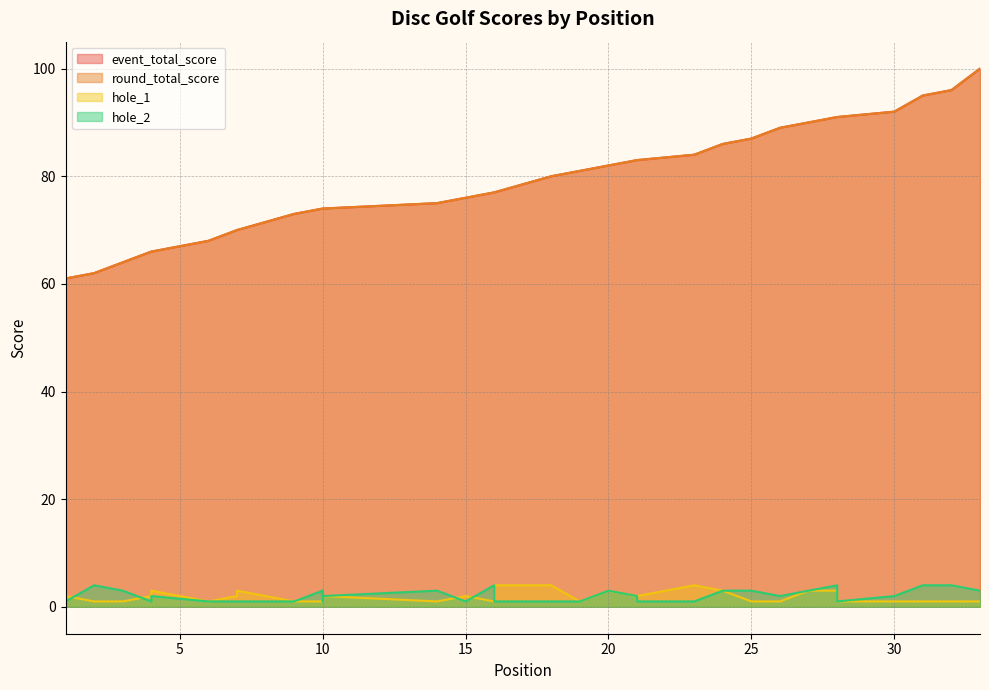

Count the hole_2 values in the range 1 to 3.

28